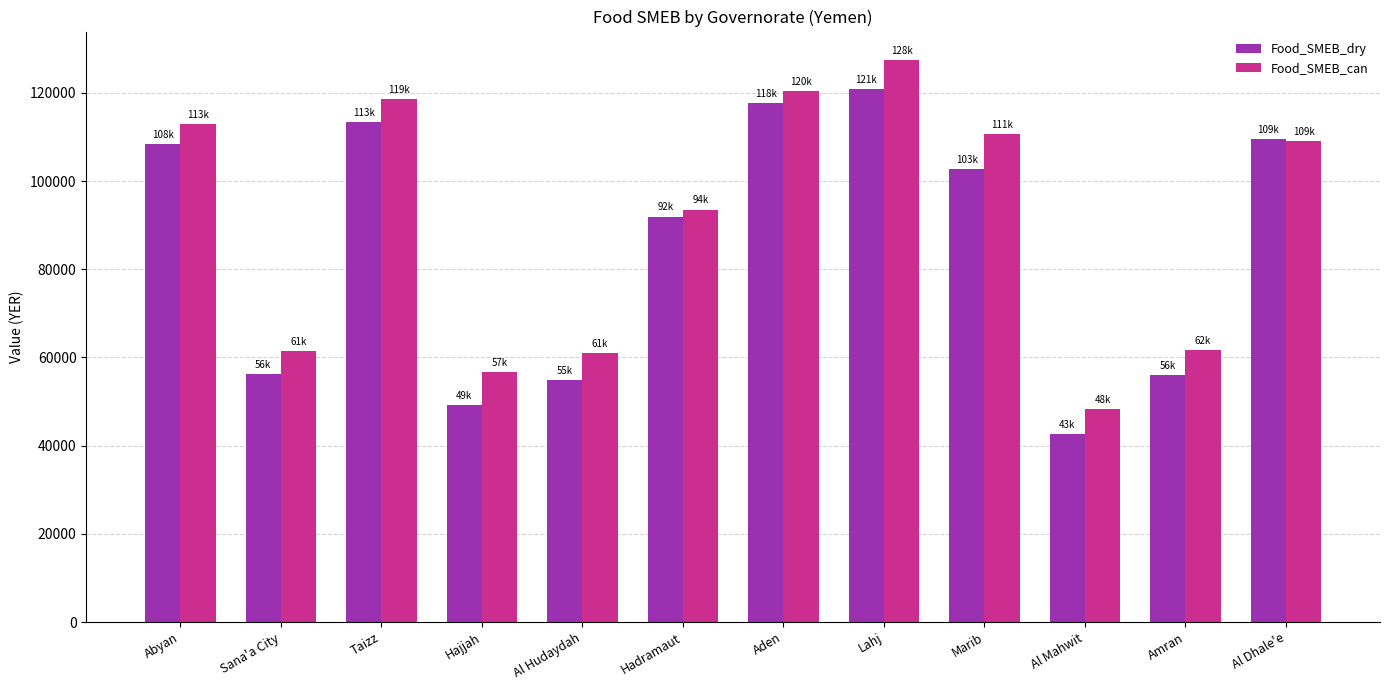

What is the sum of the Food_SMEB_can values at Hadramaut and Abyan?

206450.0